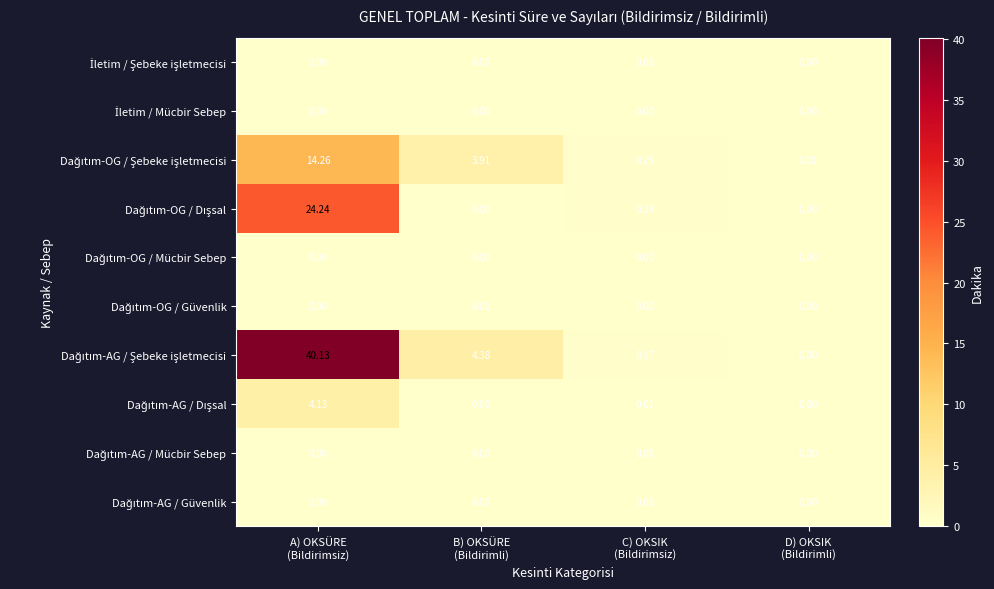

How many series are shown in this chart?

10